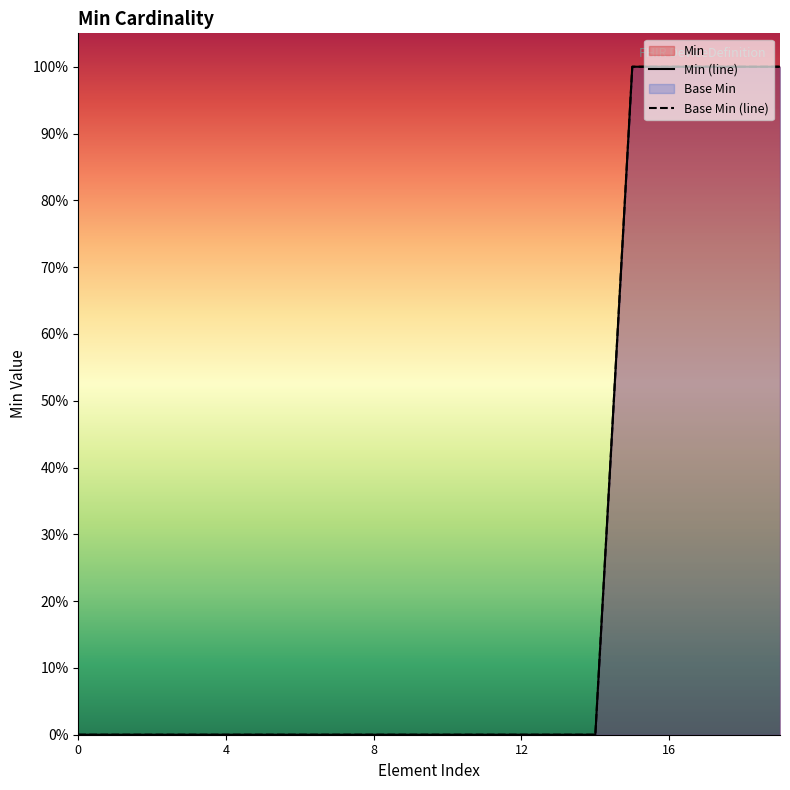

What is the label of the 2nd point from the right?

18